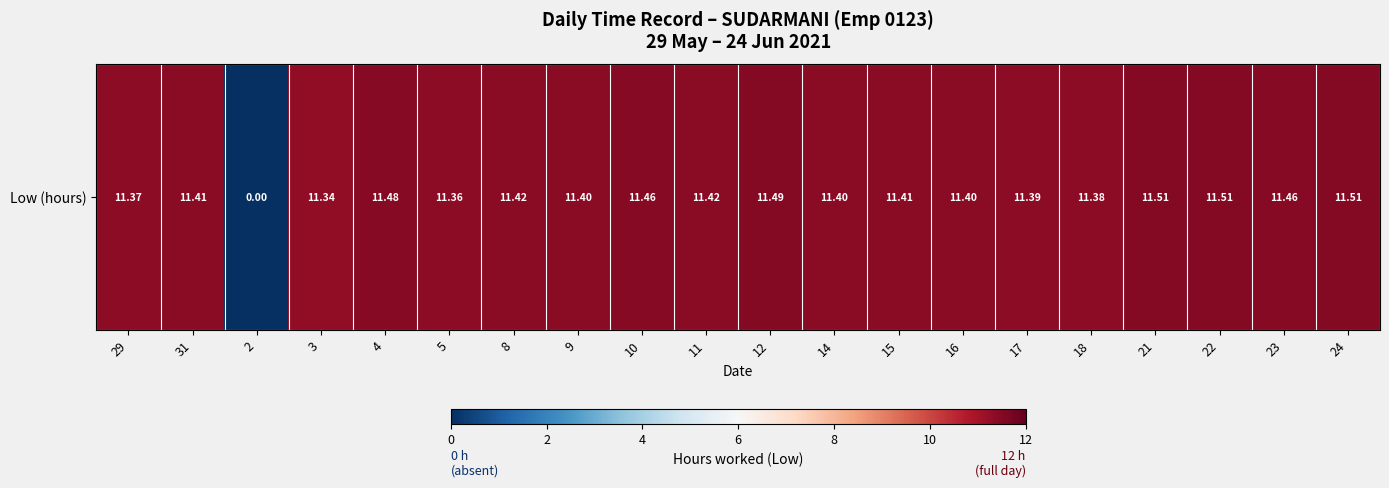

What is the difference between the maximum and minimum values?

11.5